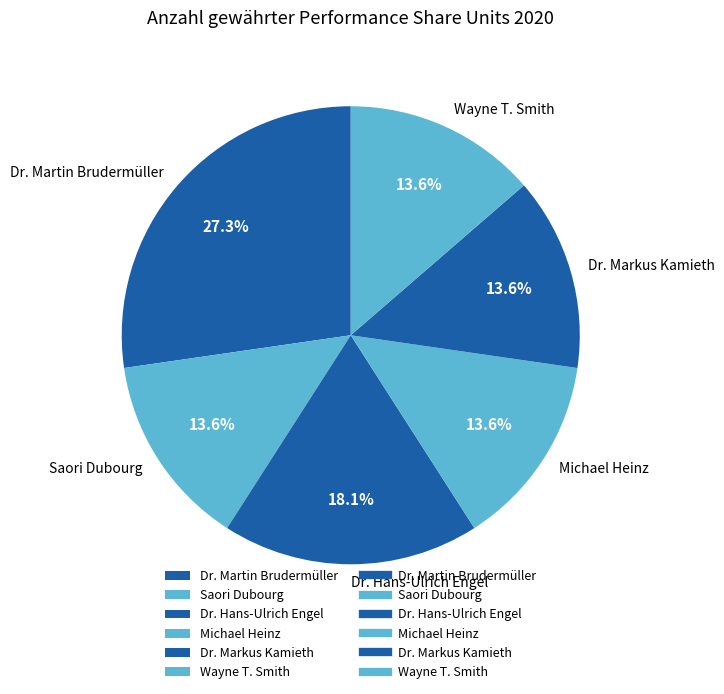

What is the largest slice in the pie chart?

Dr. Martin Brudermüller